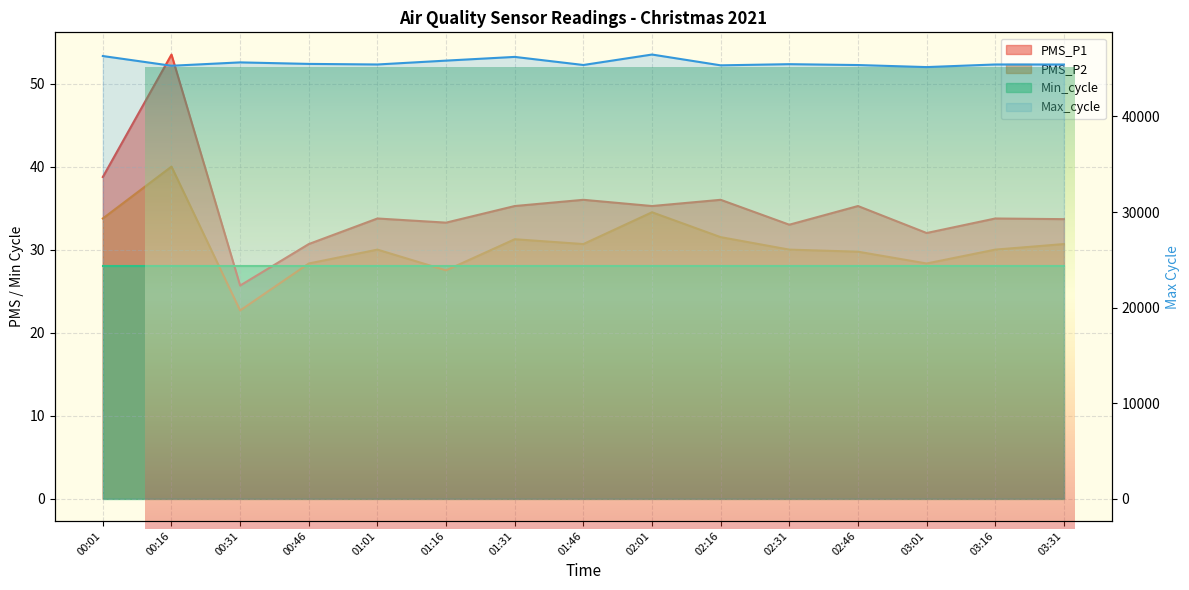

What is the difference between the Max_cycle values at 00:16 and 01:31?

927.0